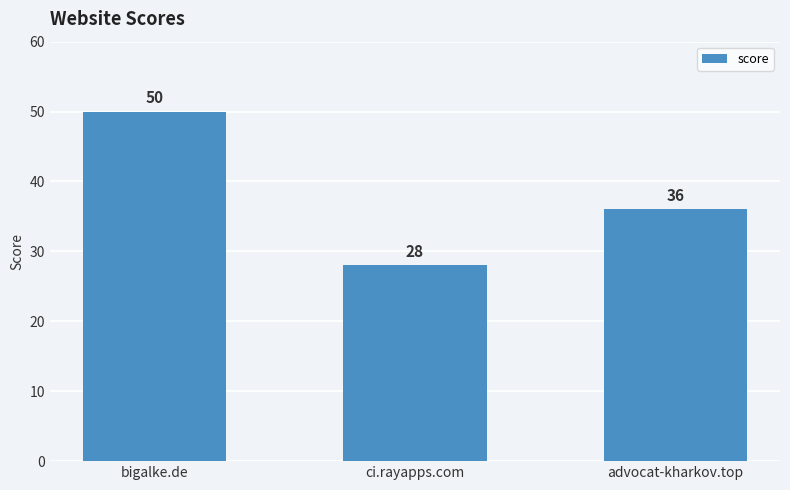

At which category does the chart reach its minimum across all series?

ci.rayapps.com